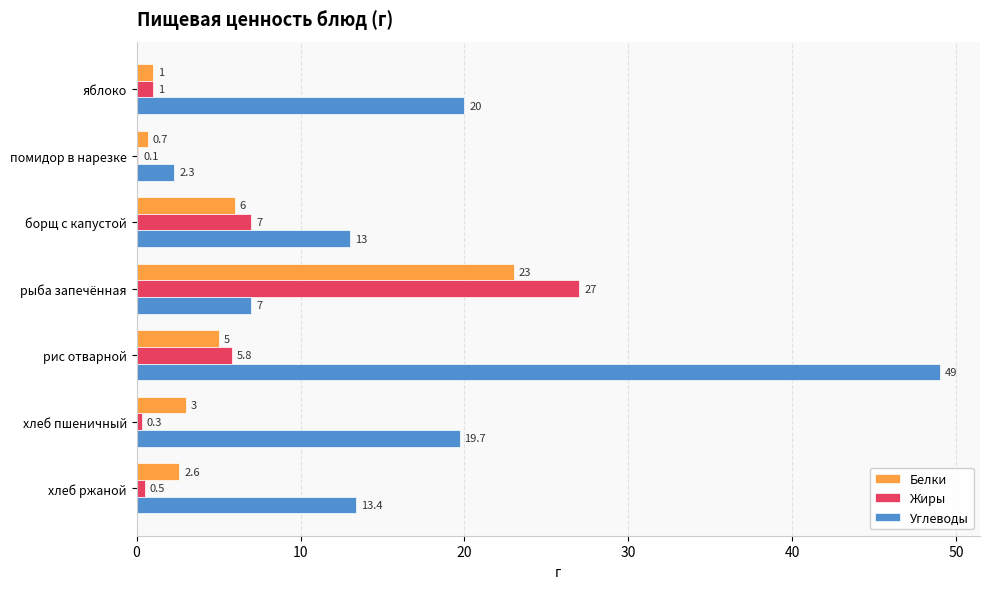

What is the maximum value shown in the chart?

49.0